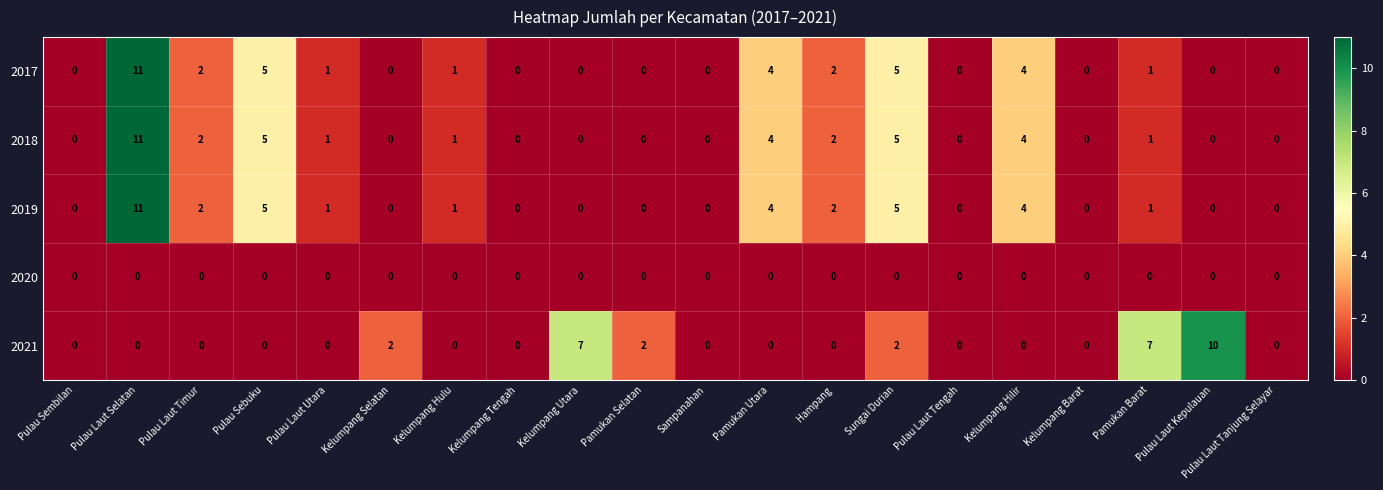

What is the sum of the 2017 values at Sungai Durian and Kelumpang Tengah?

5